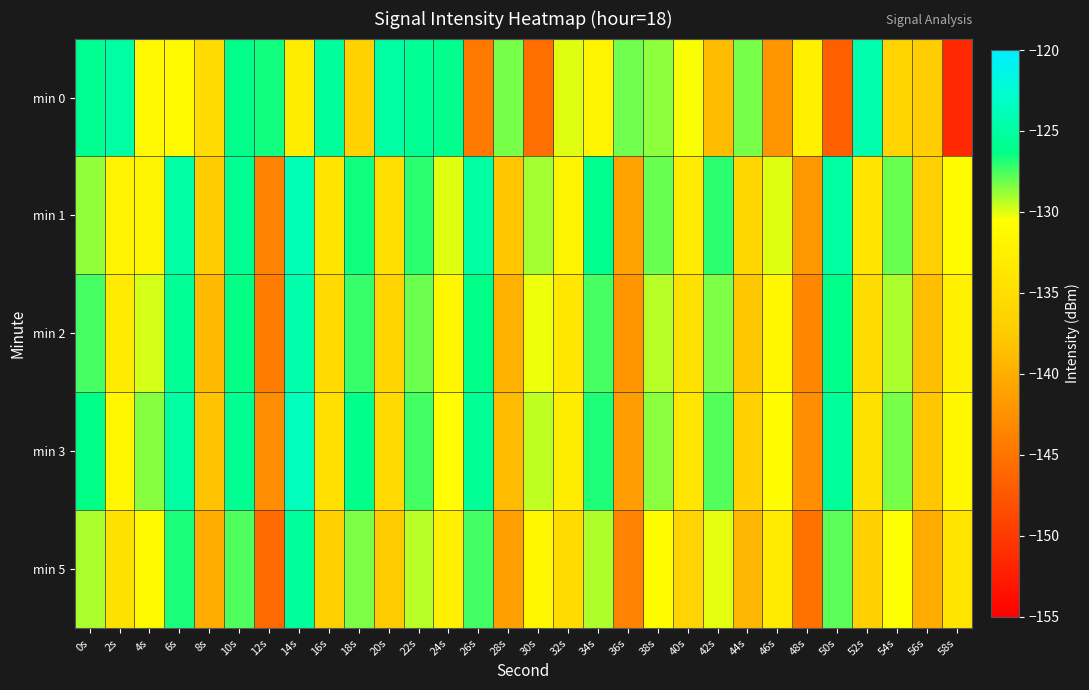

Reading left to right, what are all the values shown in this chart?

min 0: 0s=-125.9	2s=-124.8	4s=-131.4	6s=-131.3	8s=-135.4	10s=-126.2	12s=-126.6	14s=-132.9	16s=-125.3	18s=-136.6	20s=-124.9	22s=-125.6	24s=-126.0	26s=-144.6	28s=-128.3	30s=-145.5	32s=-130.0	34s=-132.0	36s=-128.1	38s=-128.6	40s=-130.4	42s=-138.8	44s=-128.3	46s=-142.2	48s=-132.3	50s=-146.8	52s=-124.4	54s=-136.3	56s=-137.3	58s=-151.5
min 1: 0s=-128.7	2s=-132.1	4s=-132.0	6s=-124.7	8s=-137.4	10s=-125.8	12s=-143.7	14s=-123.9	16s=-134.2	18s=-126.6	20s=-135.0	22s=-127.0	24s=-130.0	26s=-125.0	28s=-138.0	30s=-129.0	32s=-132.0	34s=-126.0	36s=-141.0	38s=-128.0	40s=-133.0	42s=-127.0	44s=-136.0	46s=-130.0	48s=-142.0	50s=-125.0	52s=-134.0	54s=-128.0	56s=-137.0	58s=-131.0
min 2: 0s=-127.5	2s=-133.2	4s=-129.8	6s=-125.6	8s=-139.1	10s=-126.4	12s=-144.3	14s=-124.5	16s=-135.7	18s=-127.2	20s=-136.4	22s=-128.1	24s=-131.5	26s=-126.3	28s=-139.8	30s=-130.2	32s=-133.7	34s=-127.5	36s=-142.1	38s=-129.3	40s=-134.6	42s=-128.4	44s=-137.9	46s=-131.7	48s=-143.5	50s=-126.2	52s=-135.3	54s=-129.1	56s=-138.6	58s=-132.4
min 3: 0s=-126.3	2s=-131.7	4s=-128.5	6s=-124.9	8s=-138.2	10s=-125.8	12s=-142.9	14s=-123.6	16s=-134.8	18s=-126.1	20s=-135.7	22s=-127.4	24s=-130.8	26s=-125.5	28s=-138.9	30s=-129.5	32s=-132.9	34s=-126.8	36s=-141.4	38s=-128.6	40s=-133.9	42s=-127.7	44s=-136.8	46s=-130.9	48s=-142.7	50s=-125.4	52s=-134.6	54s=-128.3	56s=-137.9	58s=-131.6
min 5: 0s=-129.1	2s=-134.5	4s=-131.2	6s=-126.7	8s=-140.3	10s=-127.6	12s=-145.8	14s=-125.3	16s=-136.9	18s=-128.4	20s=-137.6	22s=-129.3	24s=-132.7	26s=-127.4	28s=-141.2	30s=-131.7	32s=-135.4	34s=-129.2	36s=-143.8	38s=-130.9	40s=-136.3	42s=-130.1	44s=-139.4	46s=-133.2	48s=-145.1	50s=-127.8	52s=-136.7	54s=-130.5	56s=-140.3	58s=-134.1